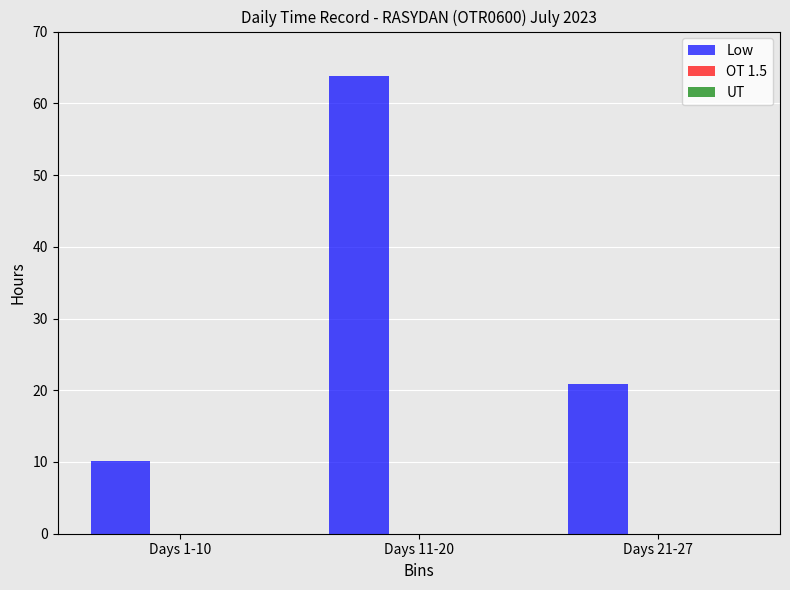

What is the difference between the second highest and minimum values?

10.8